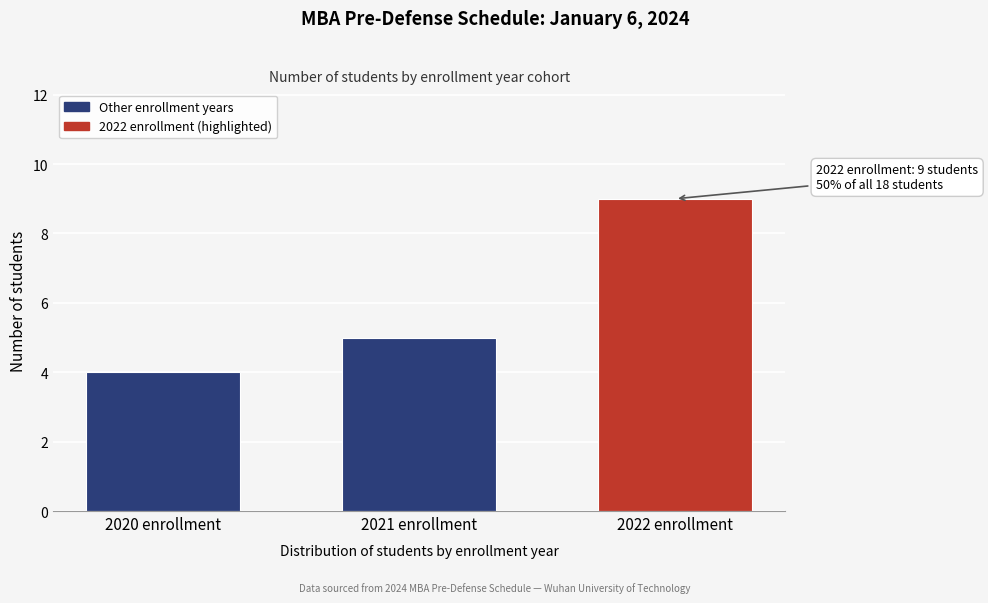

Reading left to right, what are all the values shown in this chart?

4	5	9